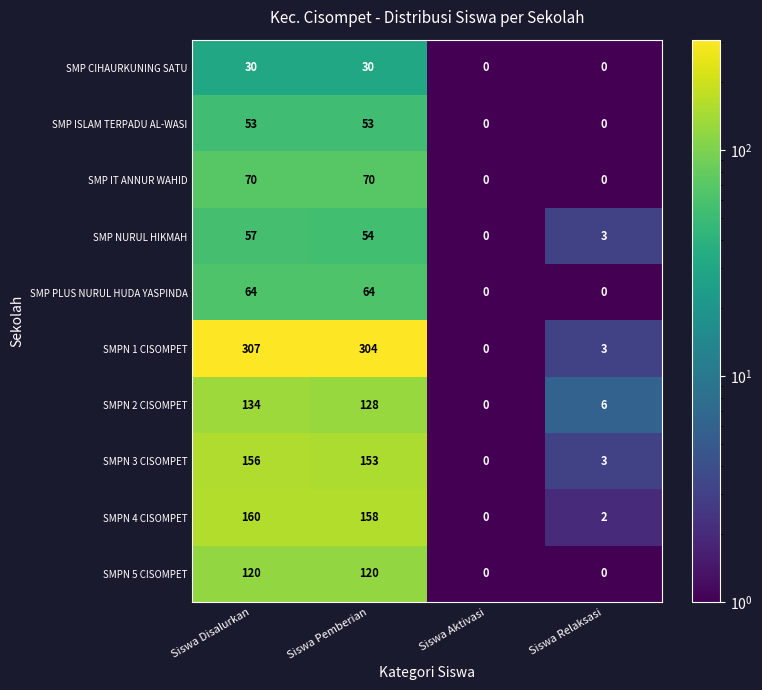

What is the approximate value of SMP ISLAM TERPADU AL-WASI at Siswa Pemberian, to the nearest 10?

50